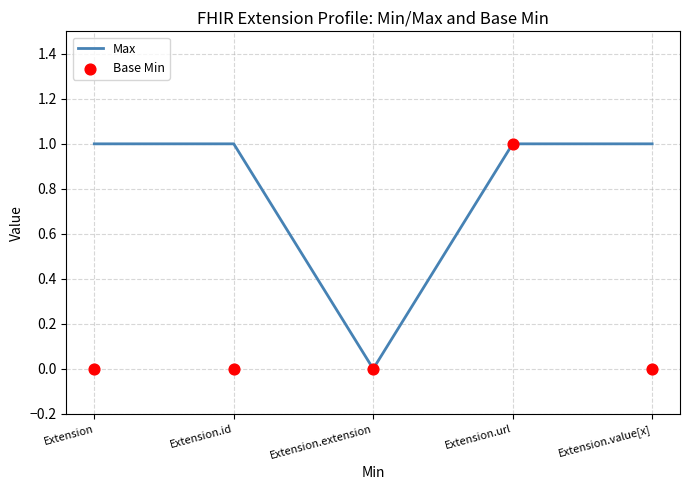

At how many categories does at least one series exceed 0?

4